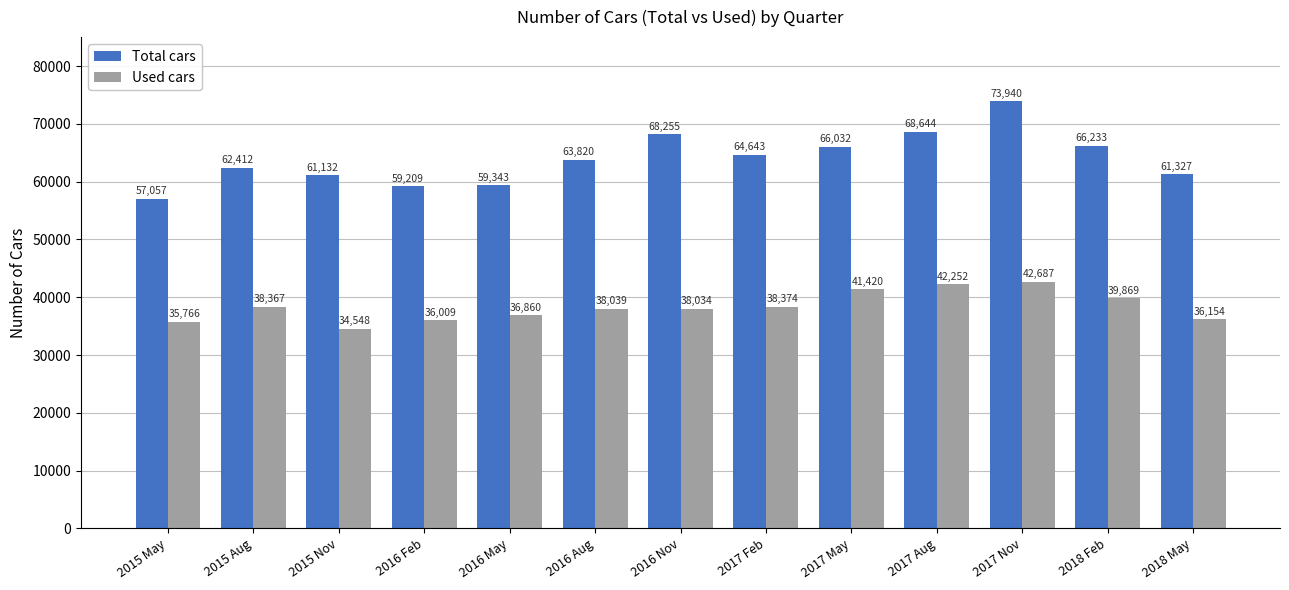

How many data points does each series have?

13